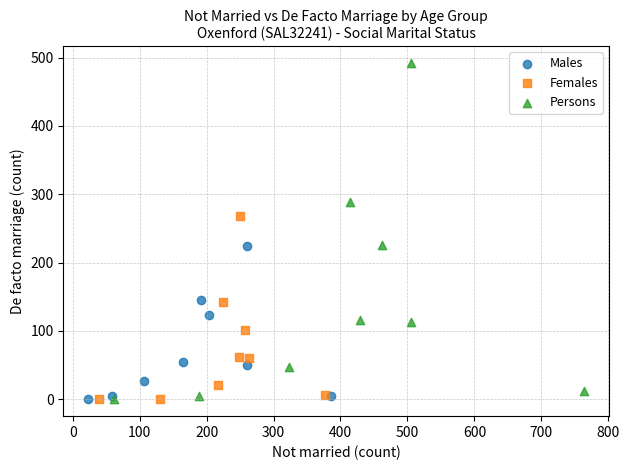

Which series has the widest spread of Y values?

Persons